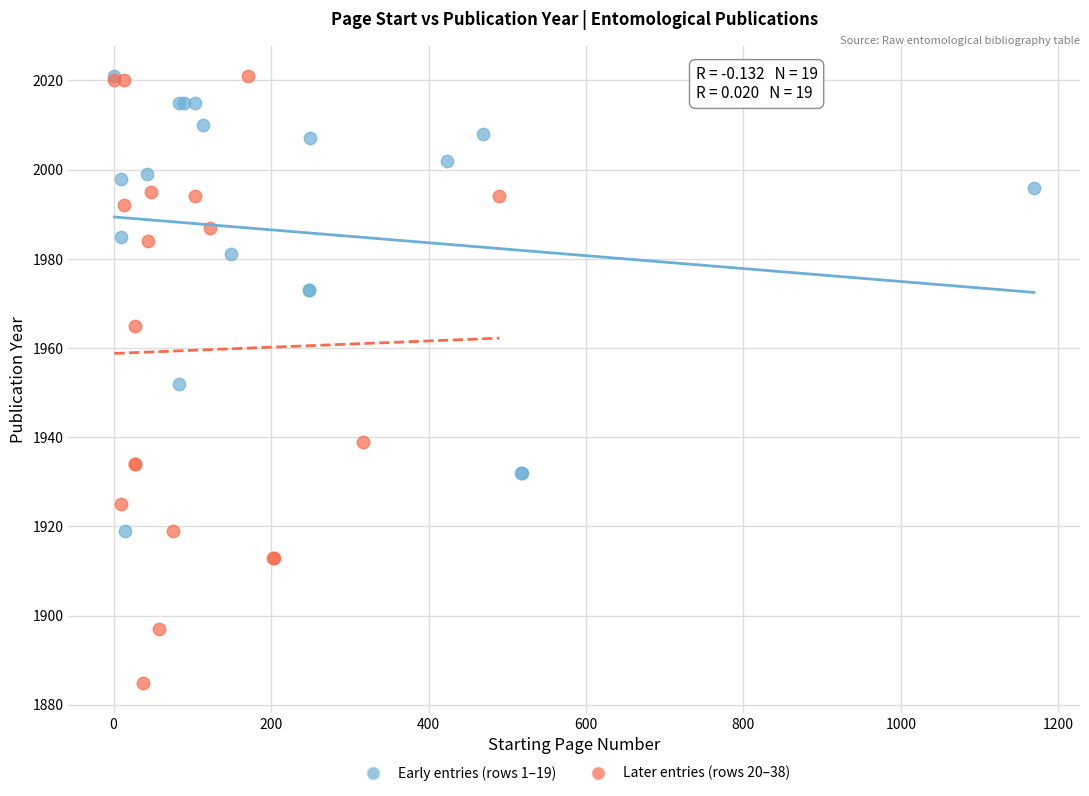

Which series reaches the minimum Y coordinate?

Later entries (rows 20–38)